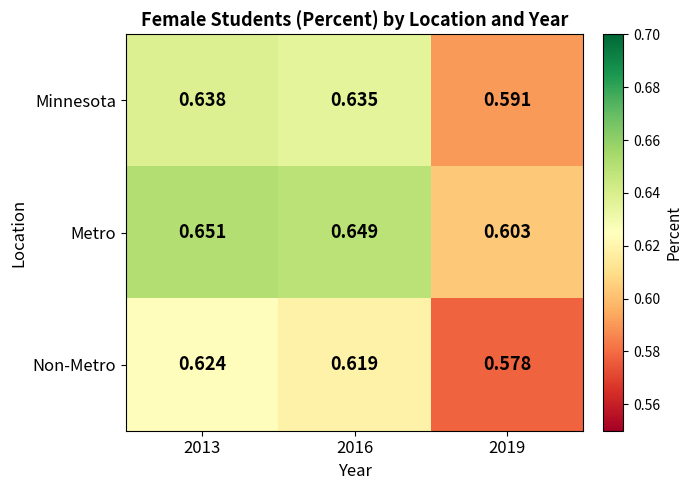

Is the value of Minnesota at 2019 greater than the value of Metro at 2013?

No